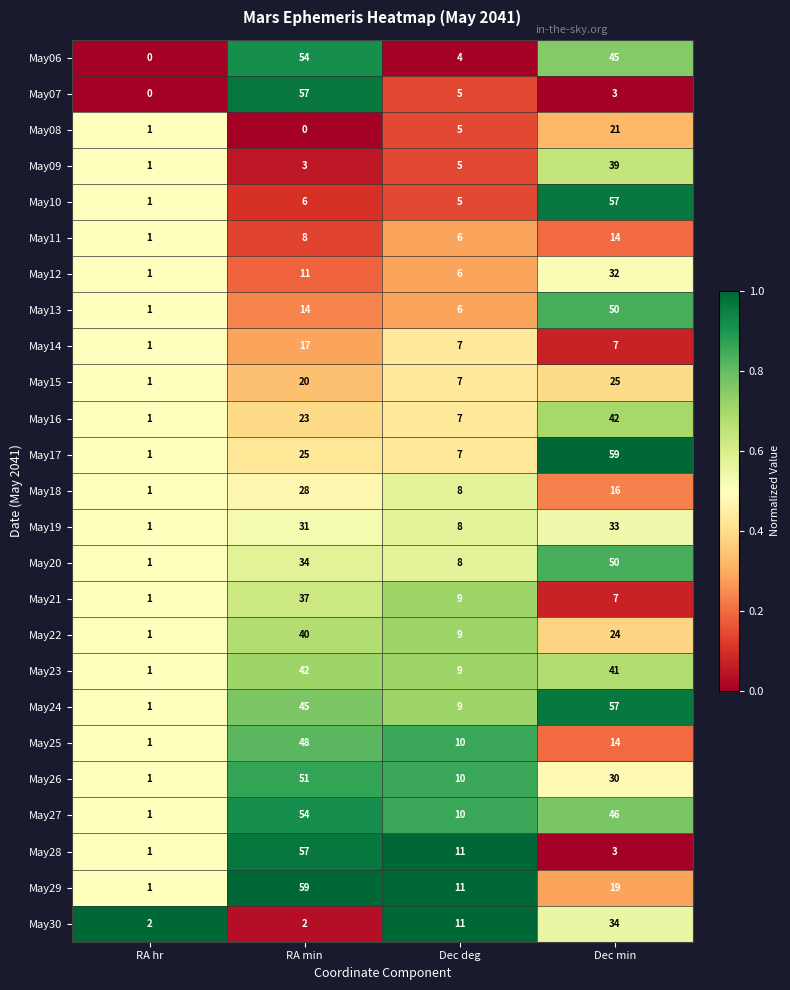

Which series changed the most between RA hr and RA min?

May29